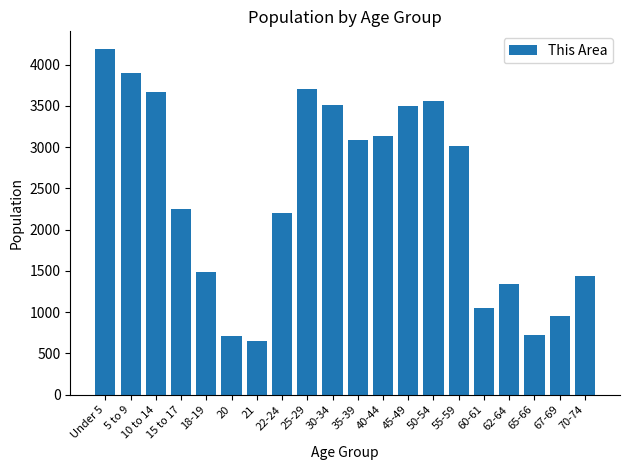

What is the difference between the maximum and minimum values?

3545